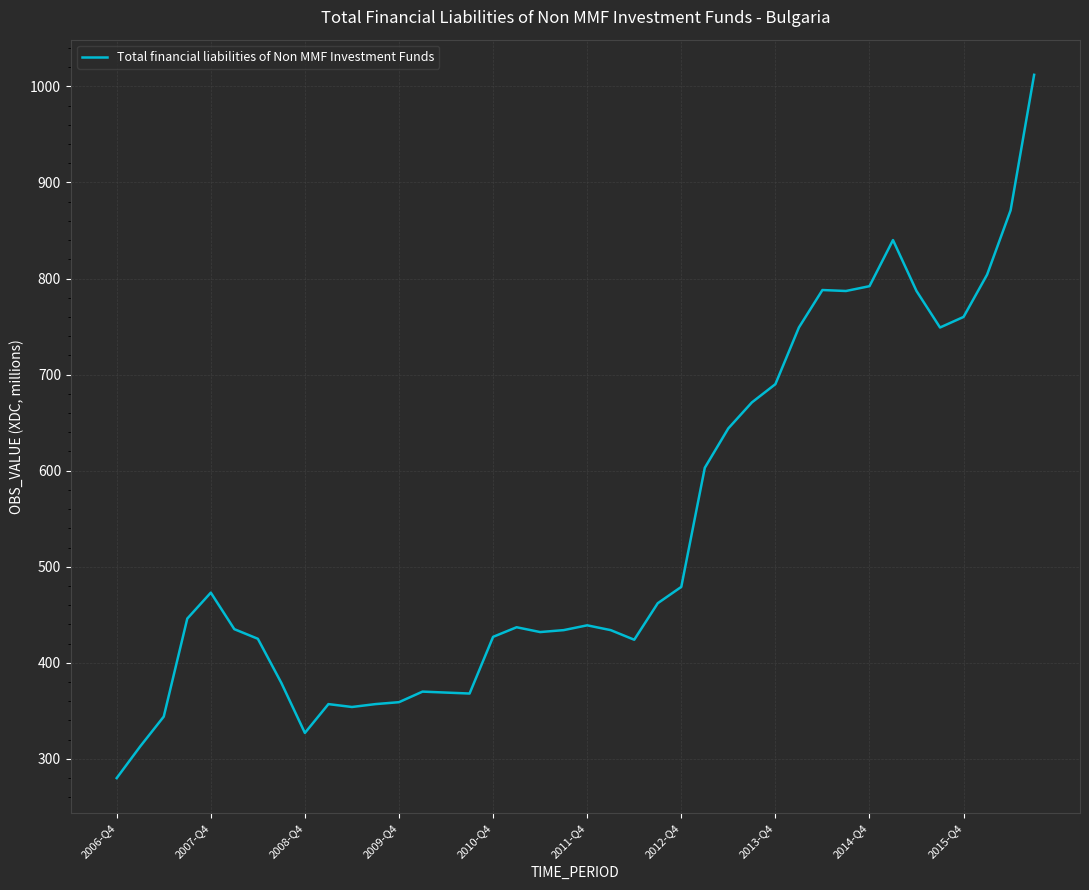

What is the difference between the maximum and minimum values?

732